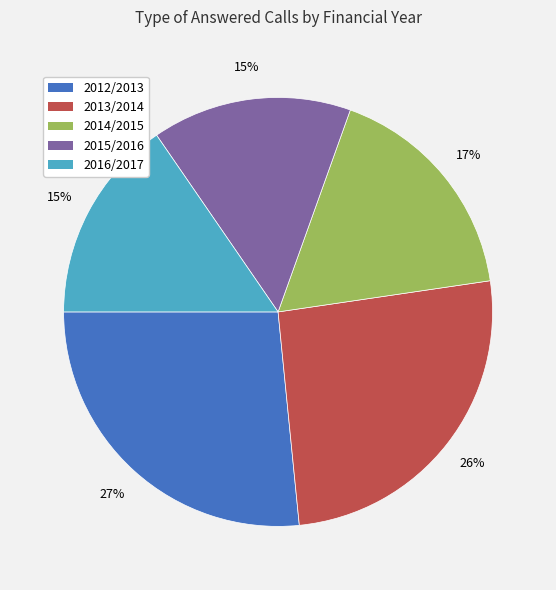

What is the ratio of the value at 2016/2017 to the value at 2014/2015?

0.9